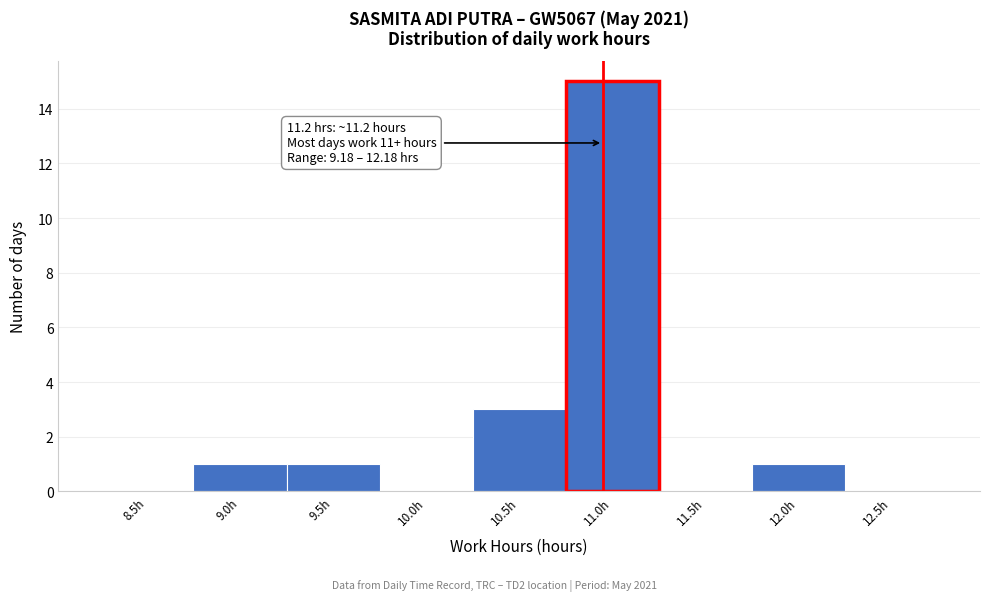

Reading right to left, transcribe all the data shown in this chart.

12.5h=0	12.0h=1	11.5h=0	11.0h=15	10.5h=3	10.0h=0	9.5h=1	9.0h=1	8.5h=0